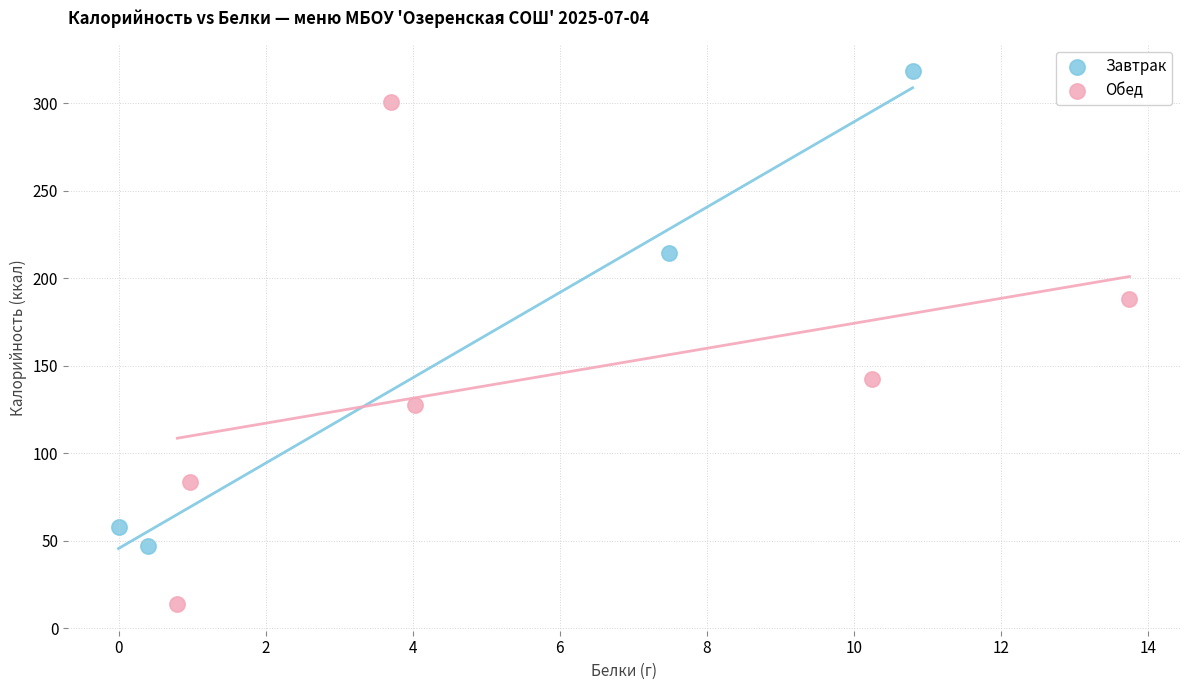

Which series has the widest spread of Y values?

Обед